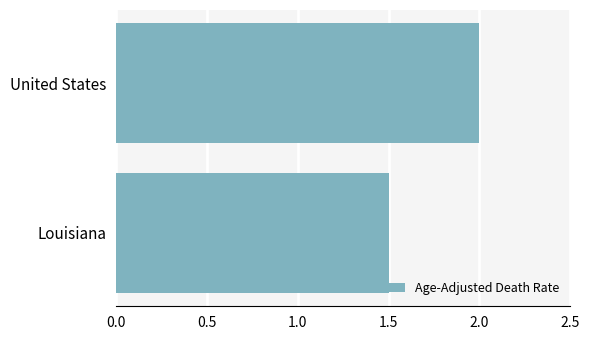

True or false: the data shows 2.0 at United States.

True